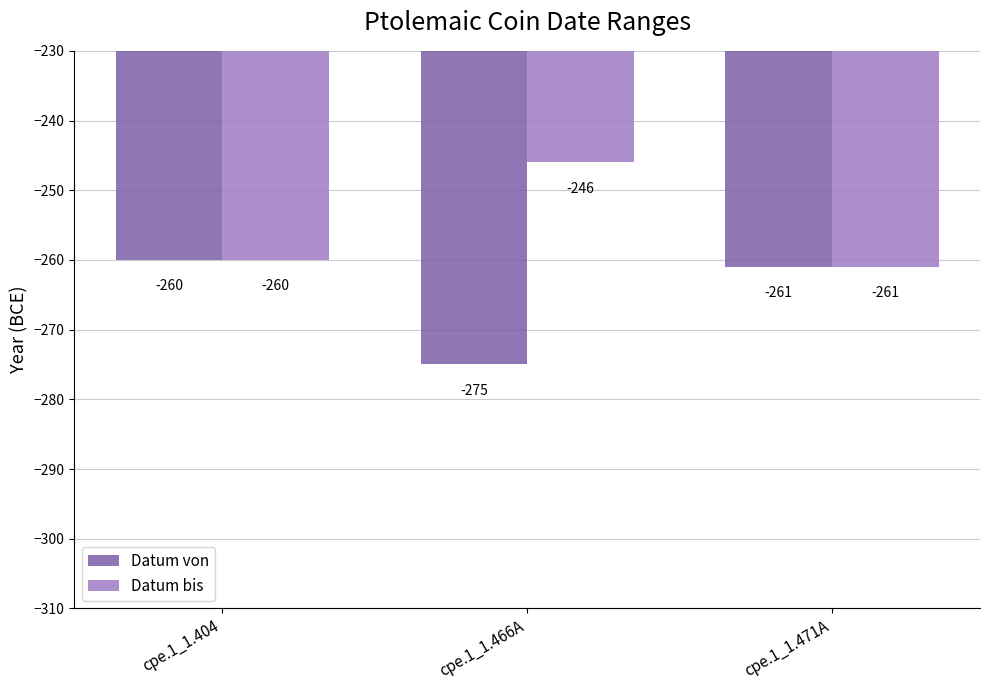

How many bars are there in total?

6